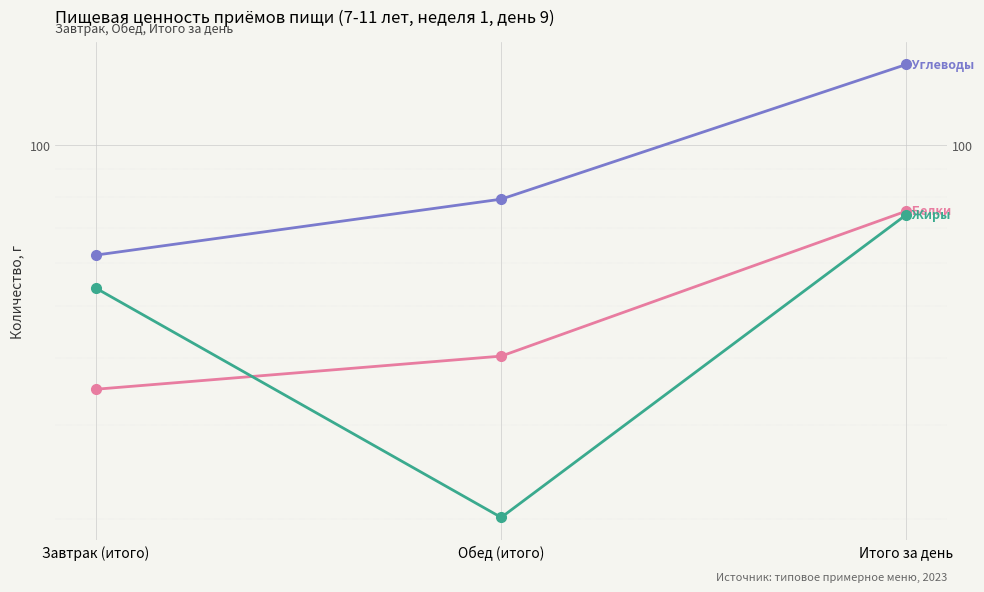

Rank the series by their maximum value, from highest to lowest.

Углеводы, Белки, Жиры